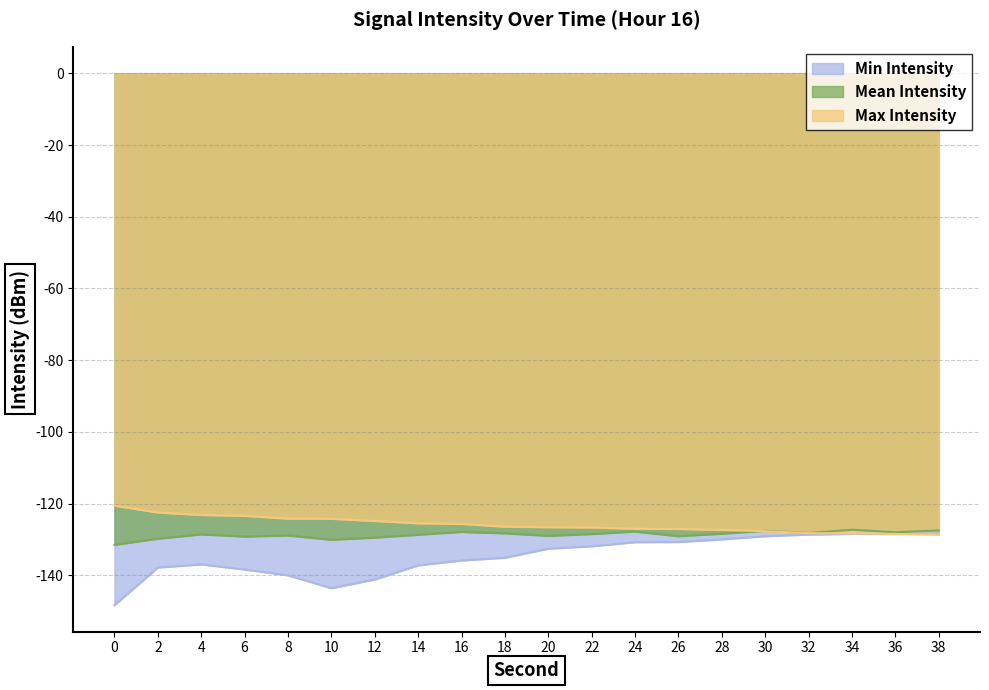

Between which two adjacent categories do Max Intensity and Min Intensity first intersect?

34 and 36